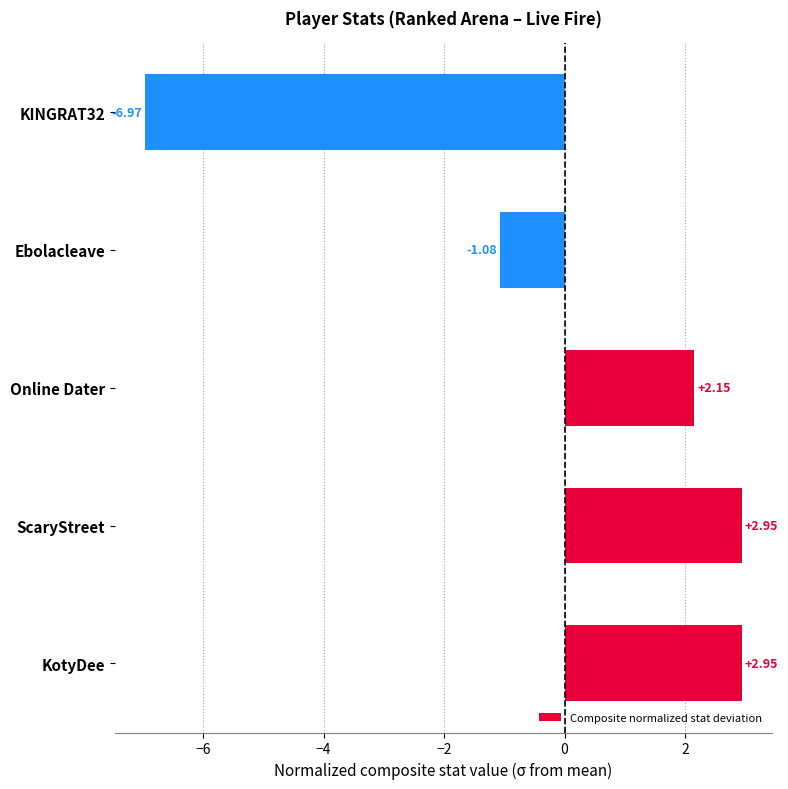

Between KINGRAT32 and ScaryStreet, which is larger?

ScaryStreet